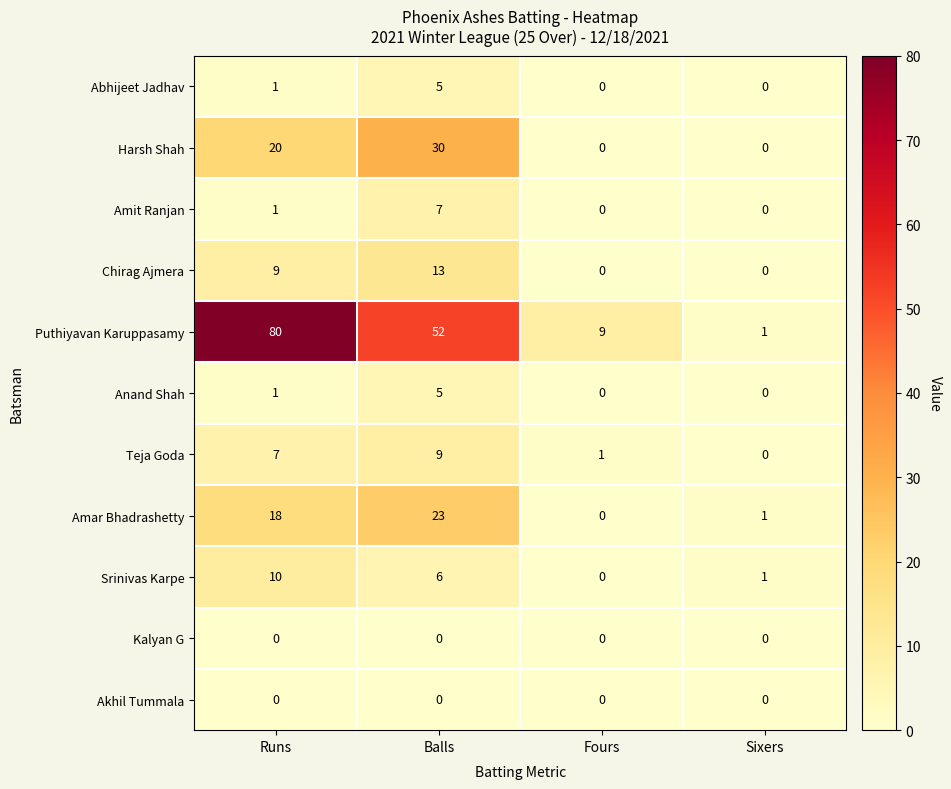

Between Balls and Fours, which series saw the biggest shift?

Puthiyavan Karuppasamy